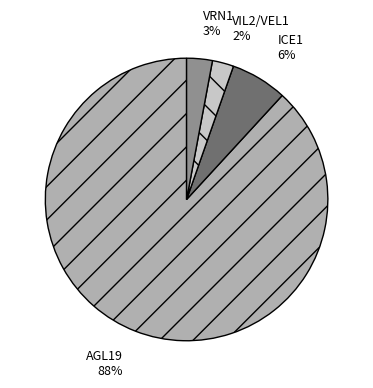

Is there any slice that represents more than half of the pie?

Yes